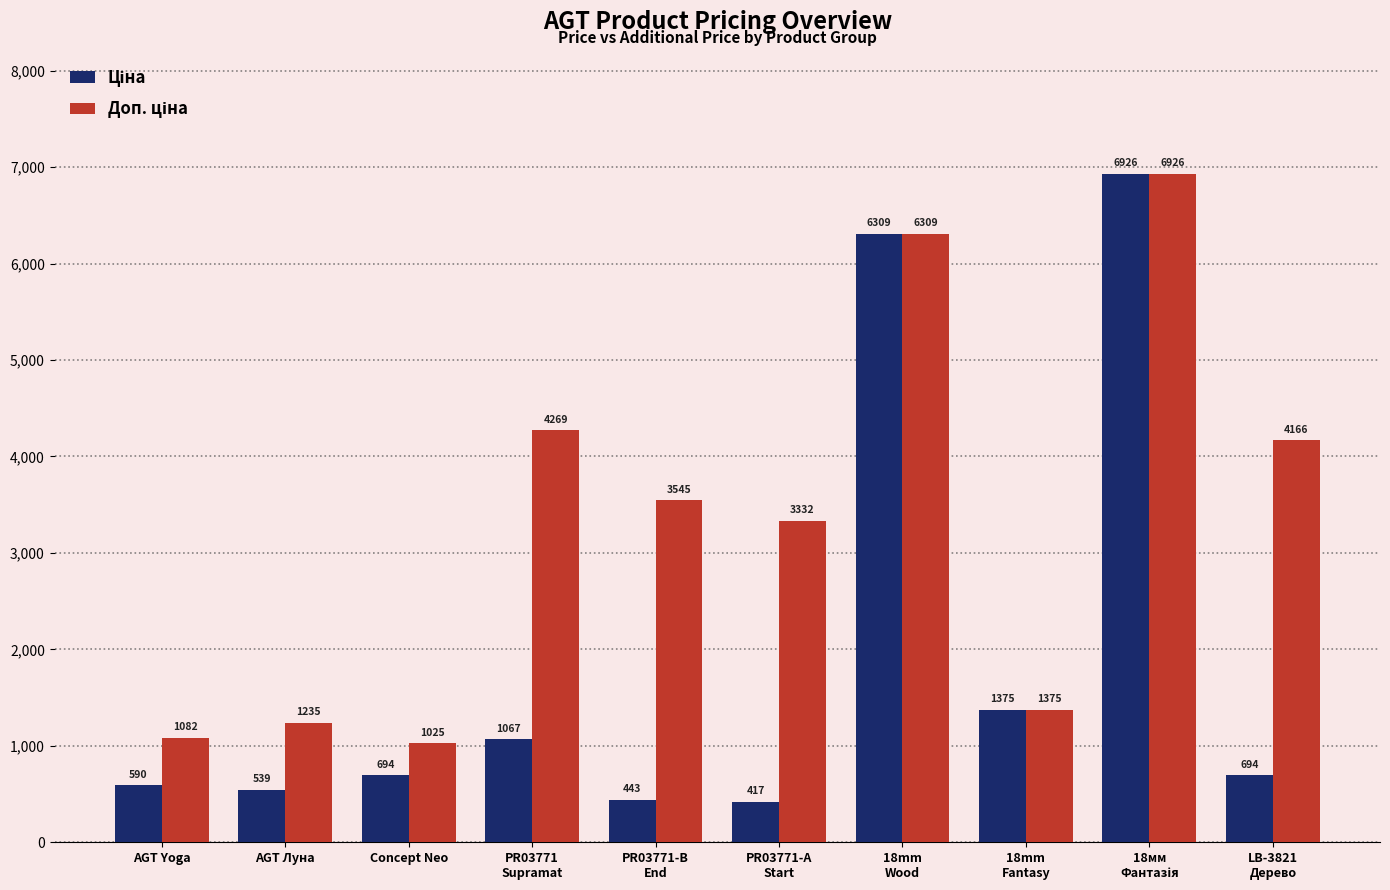

At how many categories does at least one series exceed 5028?

2